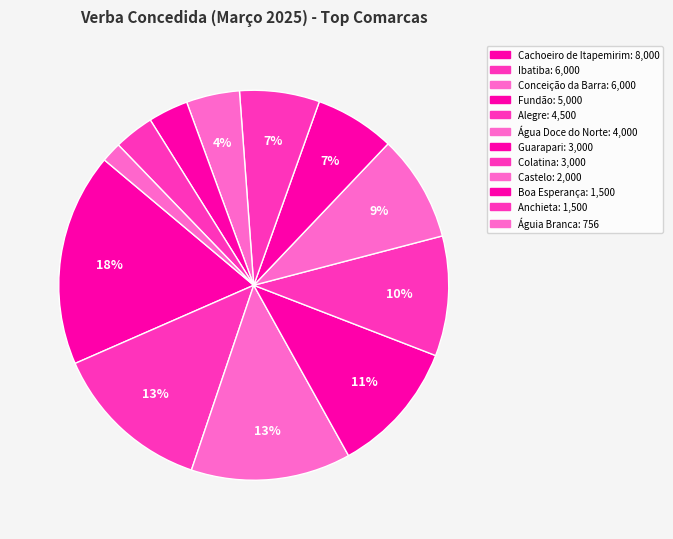

Count the number of slices in the pie.

12